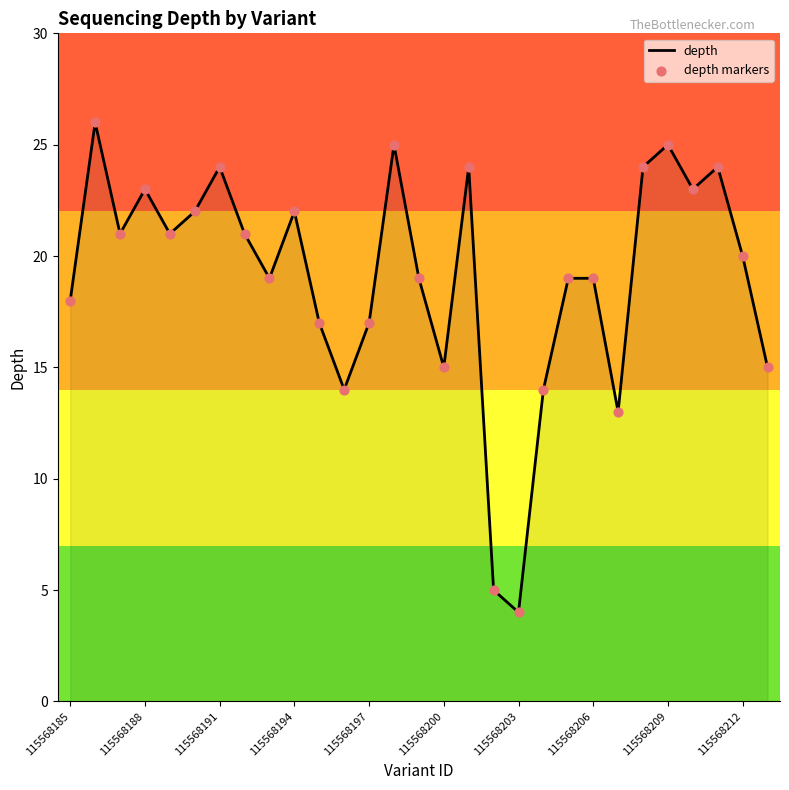

What is the minimum value shown in the chart?

4